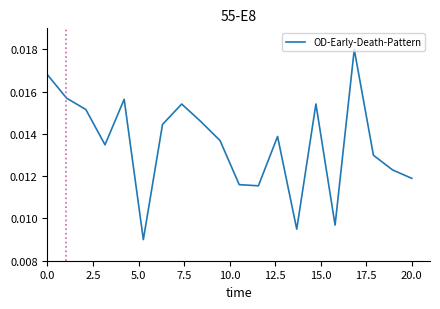

Is this an area chart (filled region under the line)?

No